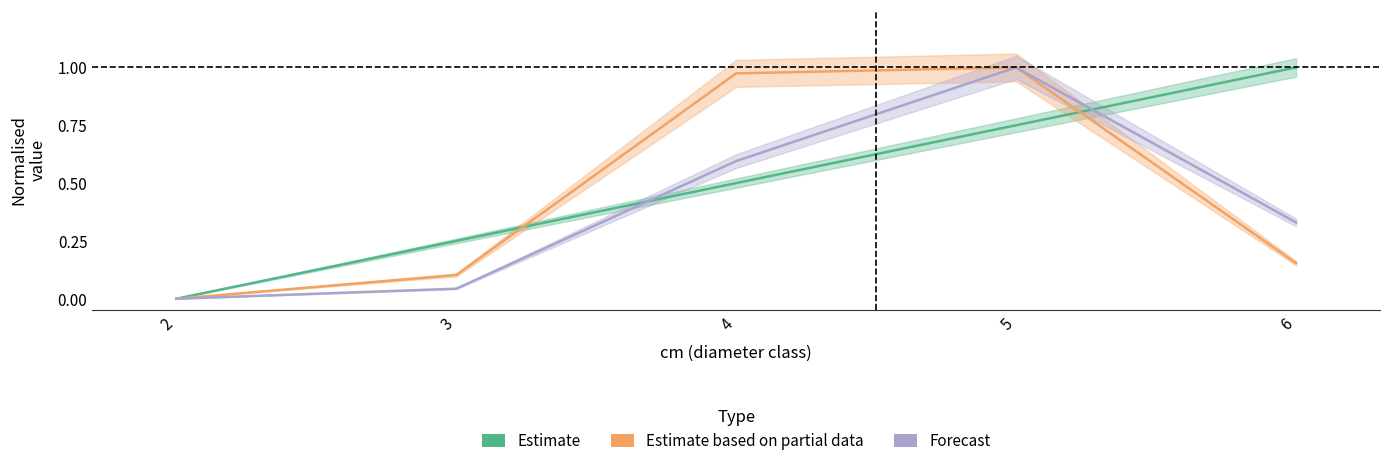

Which label corresponds to the largest value in the chart?

6